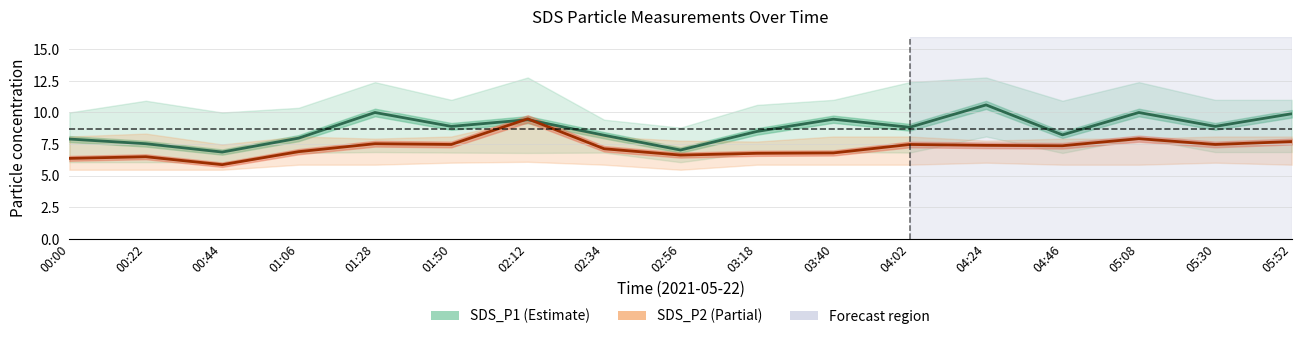

Reading left to right, extract all data points from this chart.

SDS_P1: 7.9	7.5	6.9	8.0	10.0	8.9	9.4	8.2	7.0	8.5	9.5	8.8	10.6	8.2	10.0	8.9	9.9
SDS_P2: 6.4	6.5	5.9	6.9	7.5	7.5	9.5	7.1	6.6	6.8	6.8	7.5	7.4	7.4	7.9	7.5	7.7